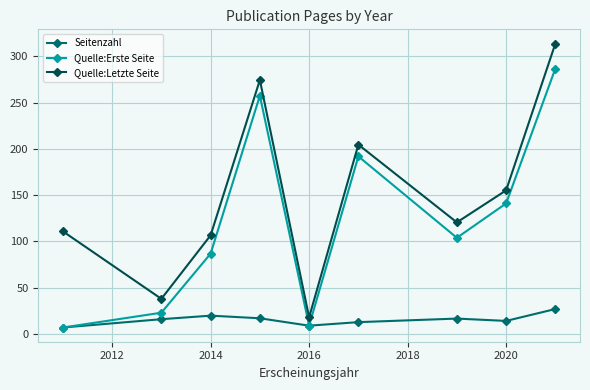

True or false: Quelle:Letzte Seite and Quelle:Erste Seite cross at least once.

False